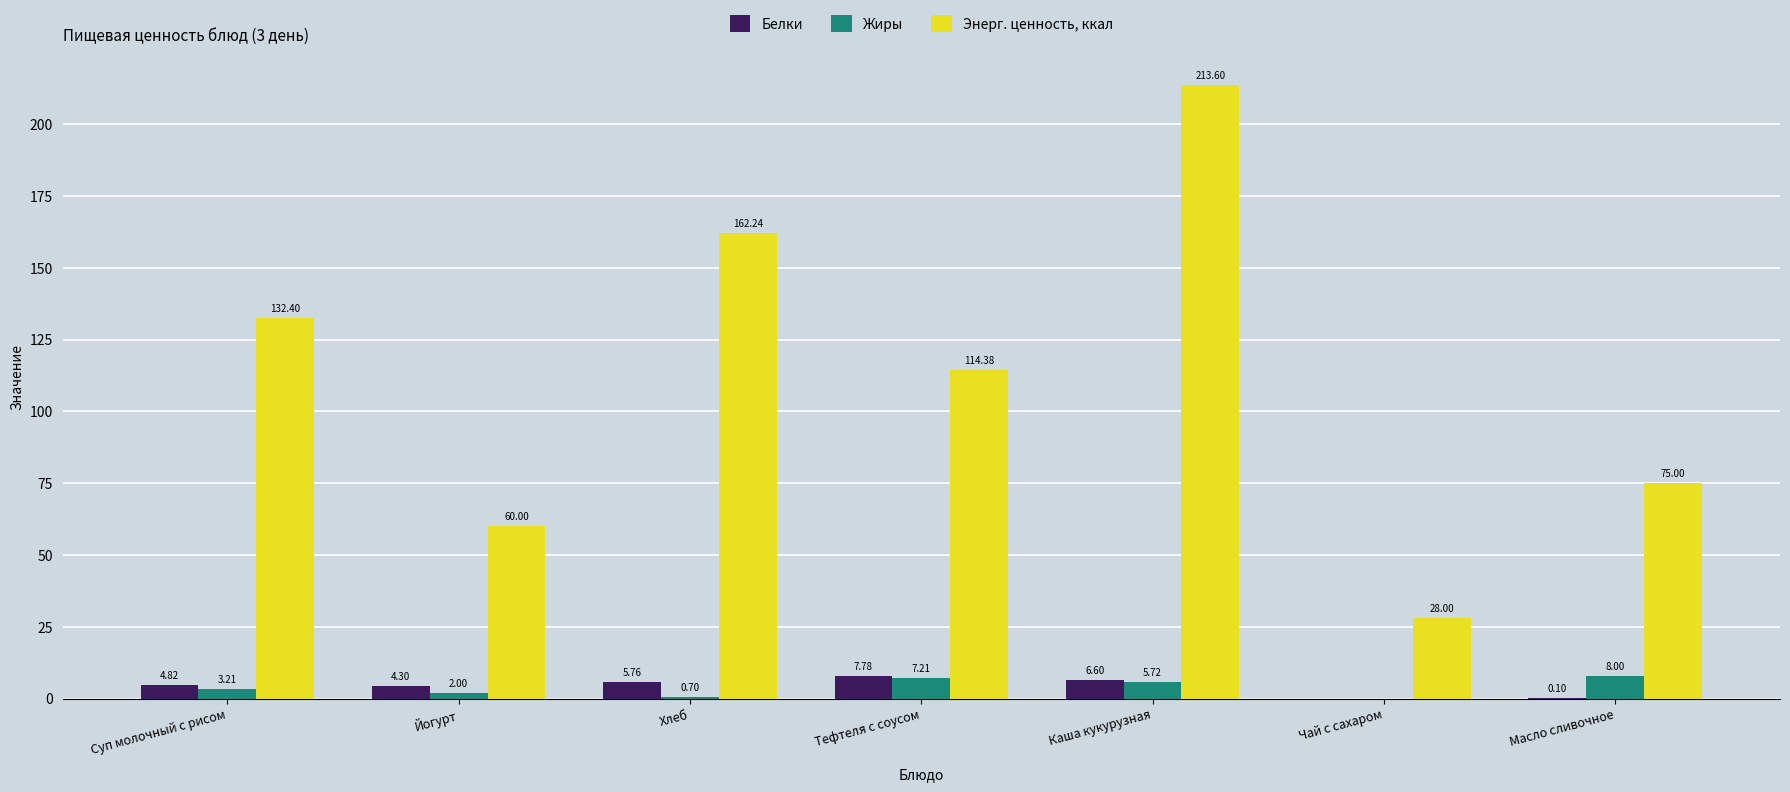

What is the spread (max minus min) of values at Суп молочный с рисом?

129.2